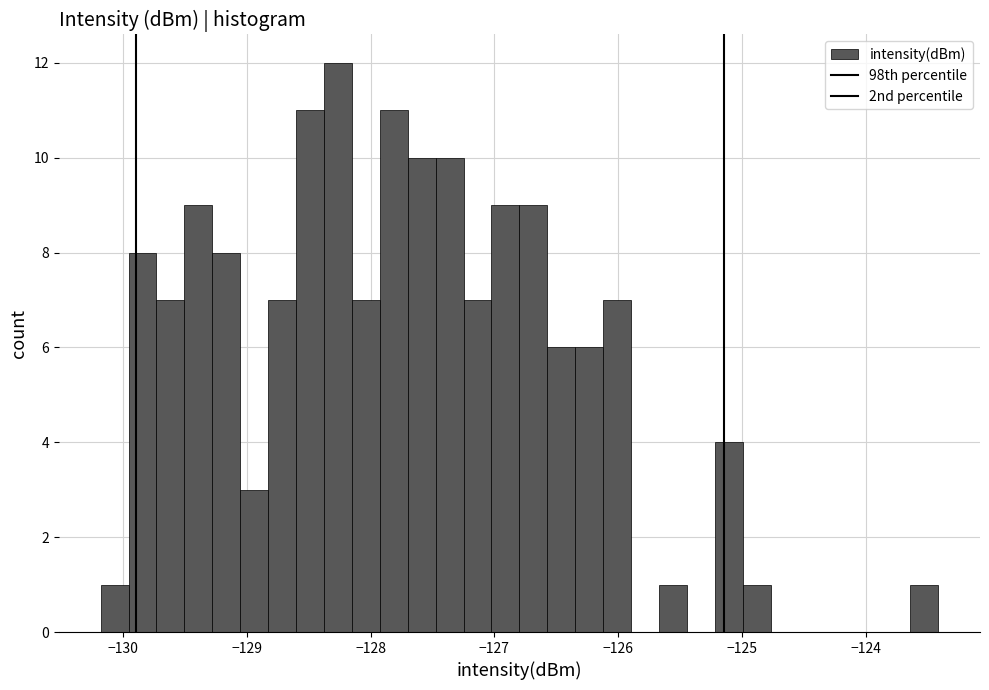

Around what value on the x-axis is the tallest bar? Give the approximate position of its centre, as read against the axis.

-128.3